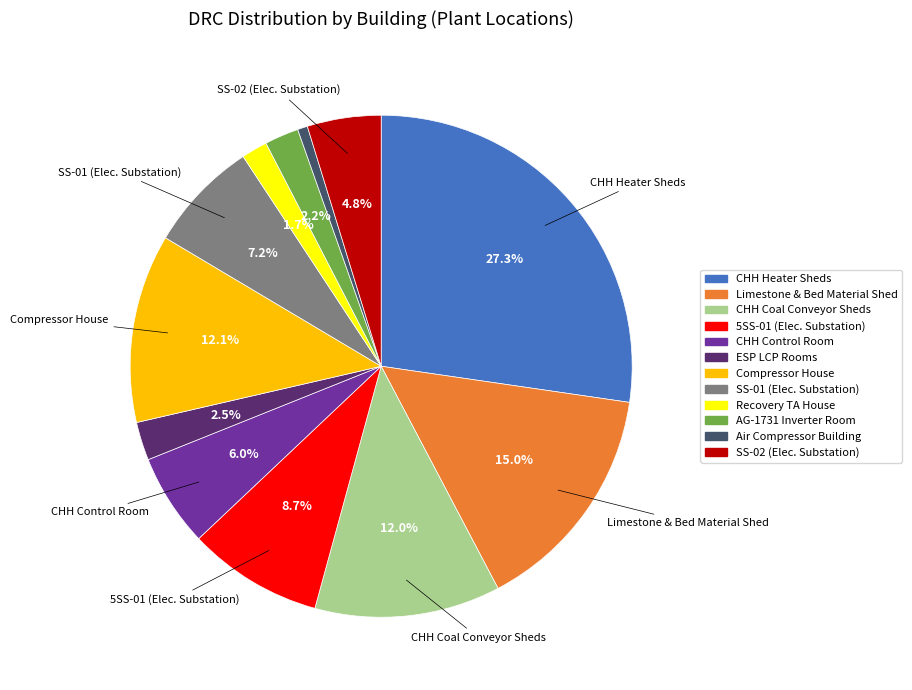

Does any single category account for the majority?

No